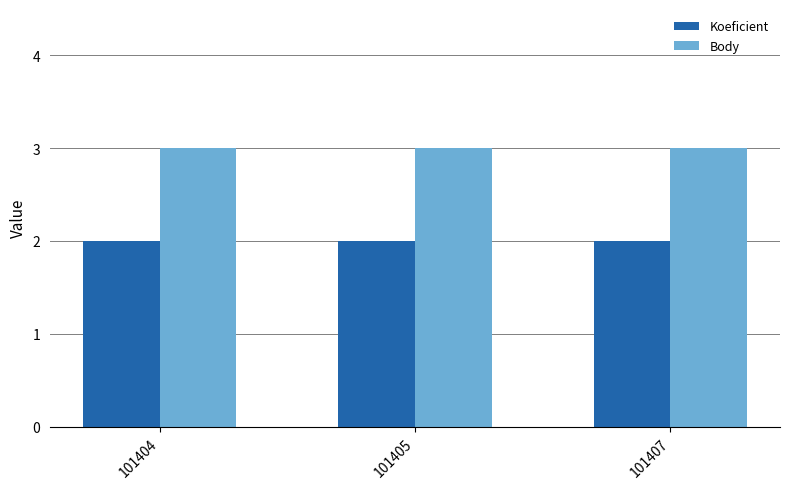

Does the chart contain any negative values?

No